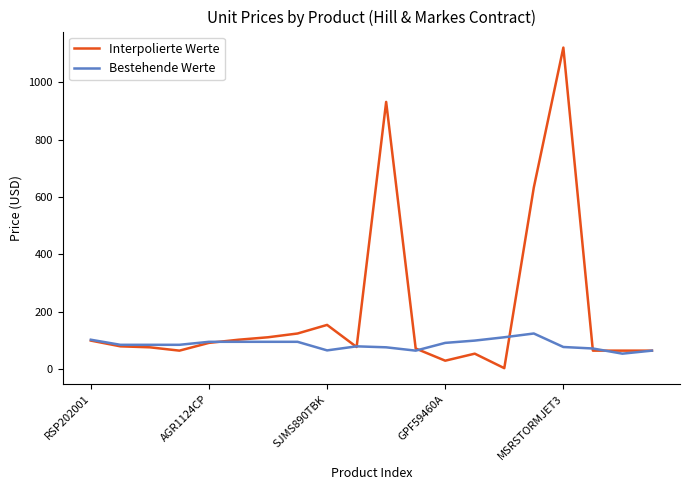

What are all the series names shown in the legend?

Interpolierte Werte, Bestehende Werte